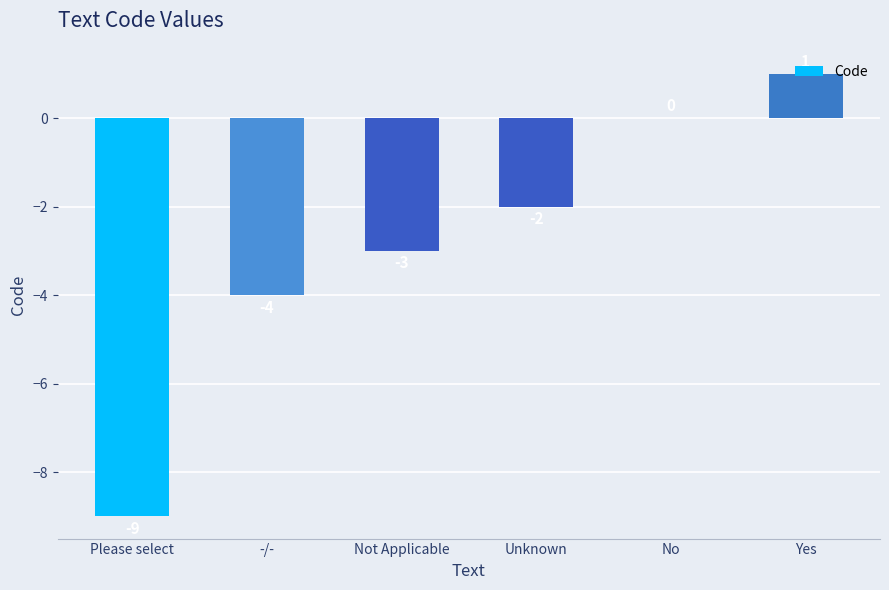

What is the sum of all values?

-17